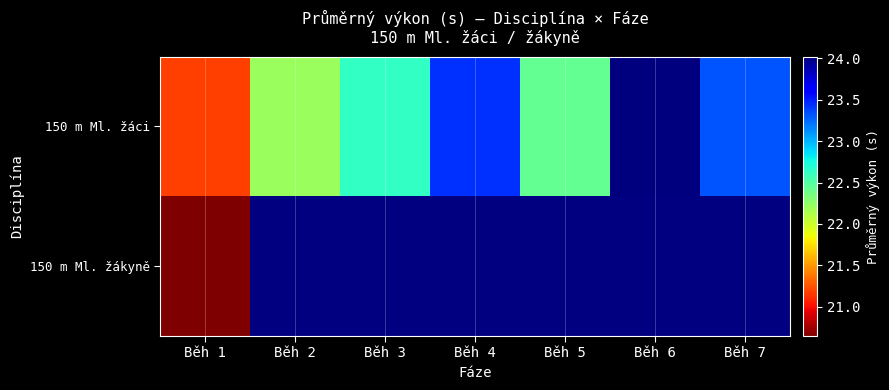

Is it true that 150 m Ml. žáci equals 24.0 at Běh 6?

True